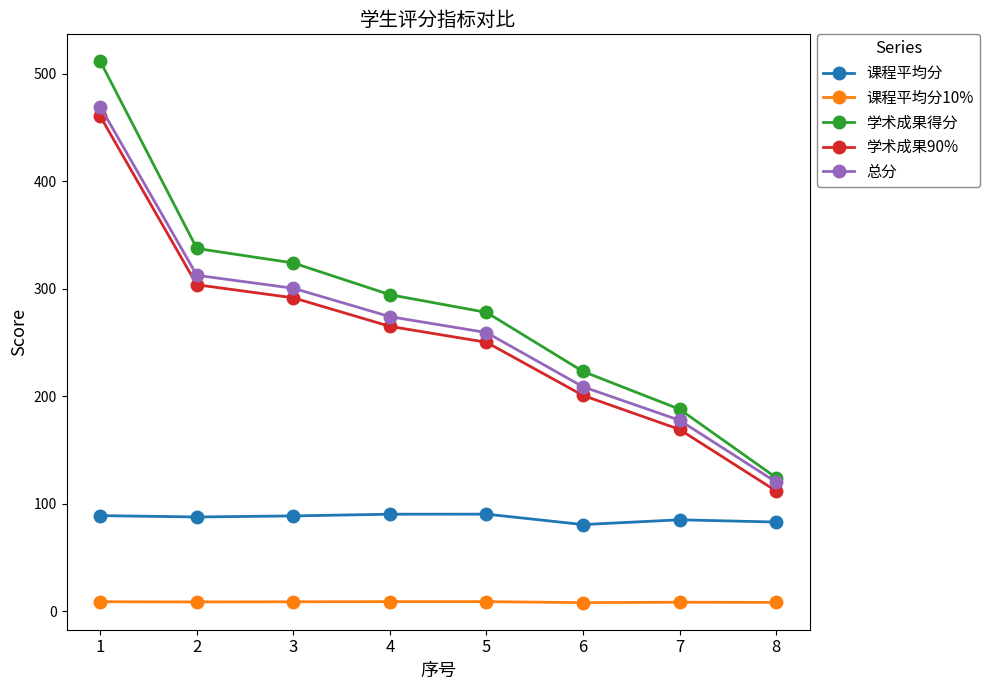

The value of 课程平均分10% at 2 is 8.8. True or false?

True